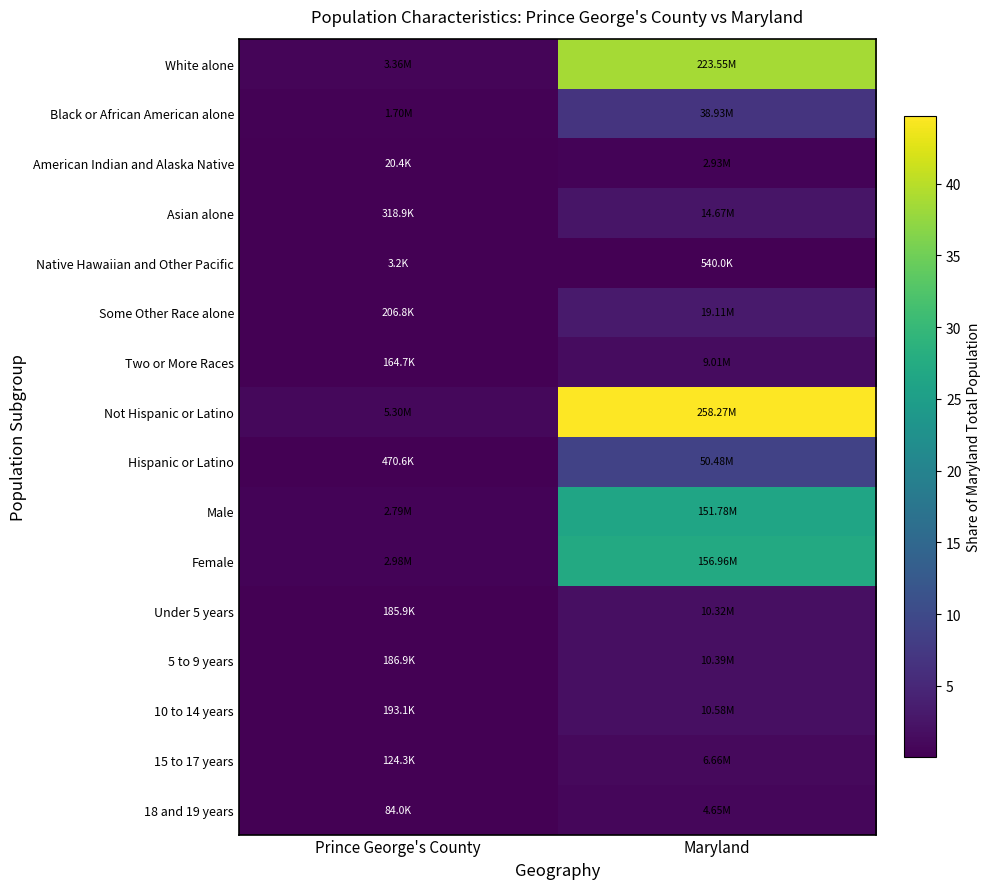

Which series has the largest range (max minus min)?

Not Hispanic or Latino